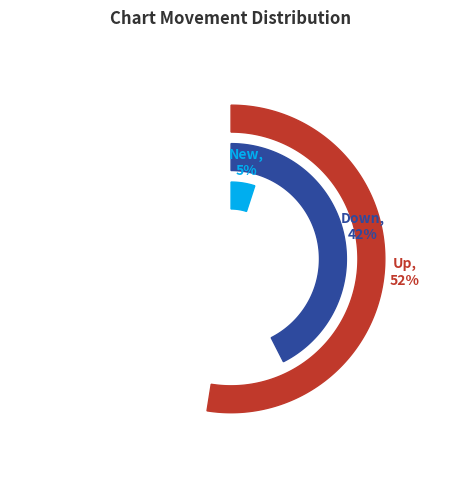

Which category has the biggest portion of the pie?

up